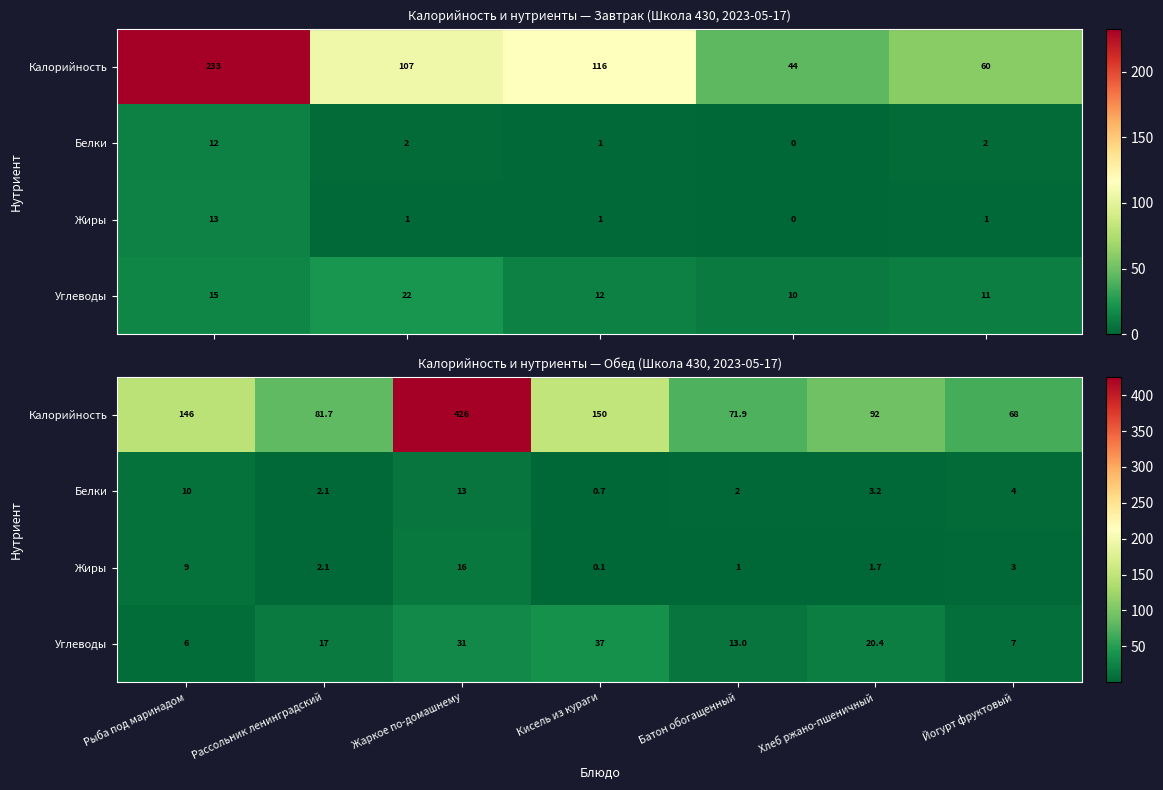

At how many categories does at least one series exceed 163?

1